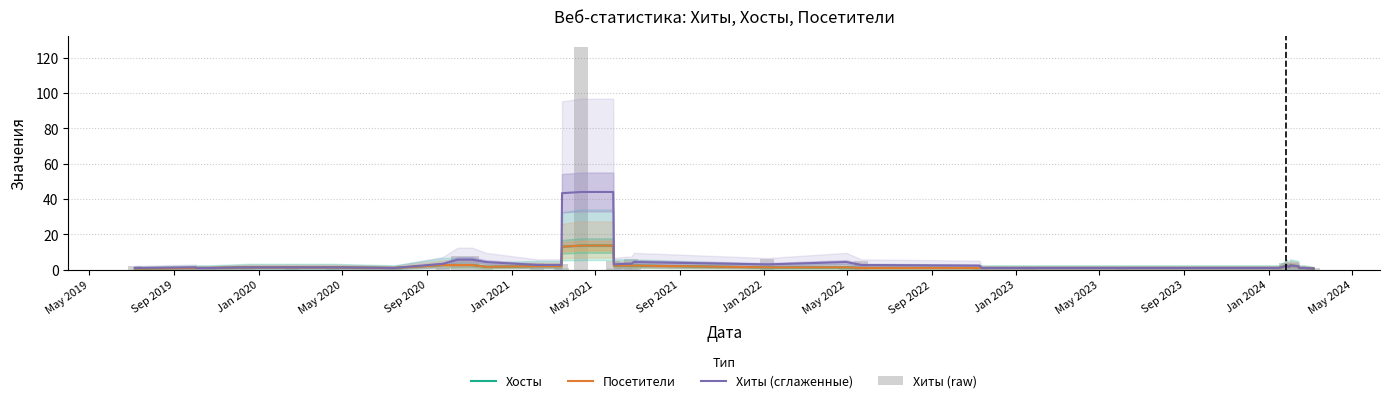

Which series has the largest total across all categories?

Хиты (raw)